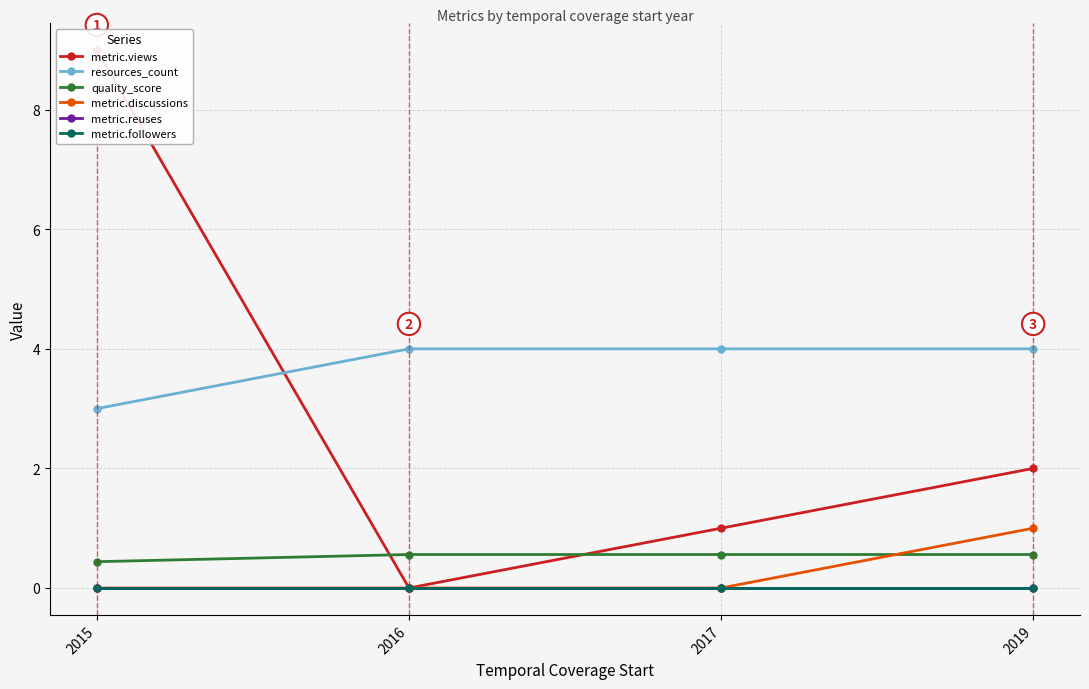

Reading left to right, list all the values displayed in this chart.

metric.views: 9.0	0.0	1.0	2.0
resources_count: 3.0	4.0	4.0	4.0
quality_score: 0.4	0.6	0.6	0.6
metric.discussions: 0.0	0.0	0.0	1.0
metric.reuses: 0.0	0.0	0.0	0.0
metric.followers: 0.0	0.0	0.0	0.0